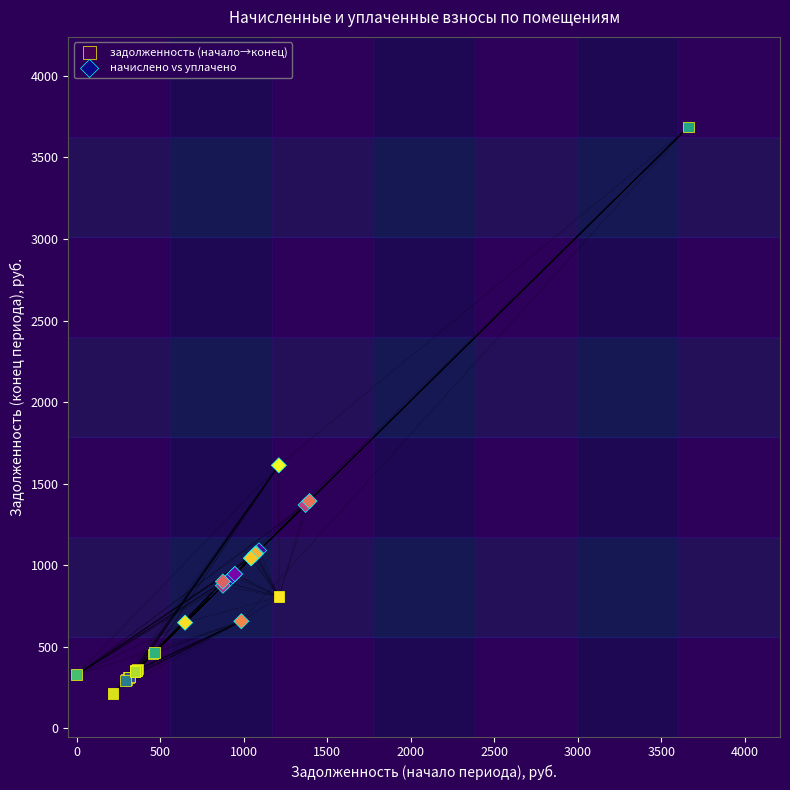

Which series contains the highest Y value?

задолженность (начало→конец)